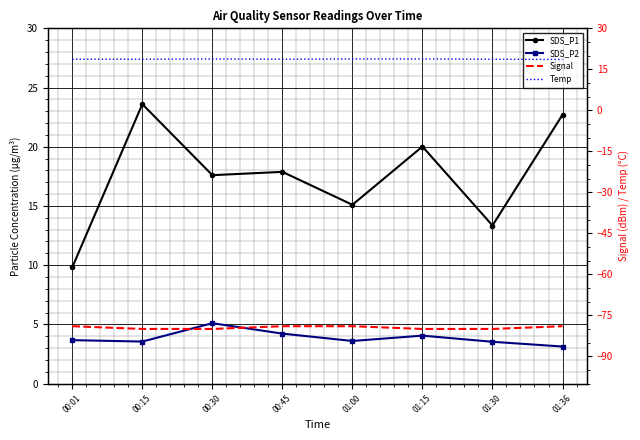

What is the approximate value of SDS_P2 at 00:01?

3.7